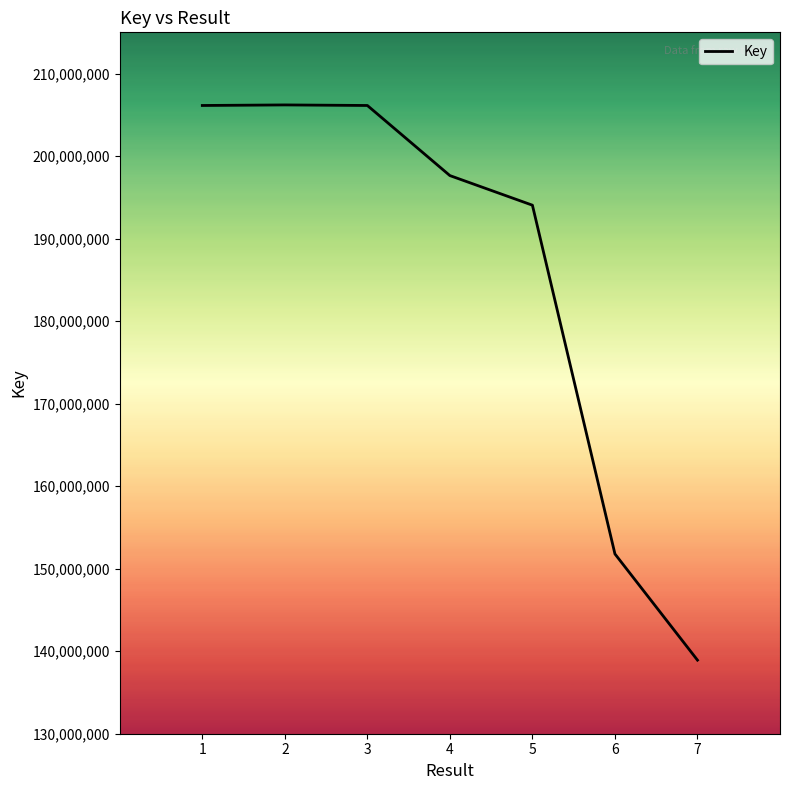

What is the minimum value shown in the chart?

138918088